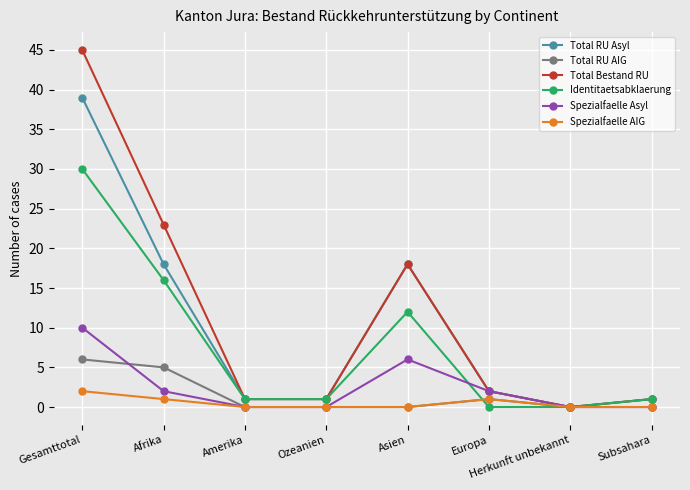

What is the label of the 5th point from the left?

Asien